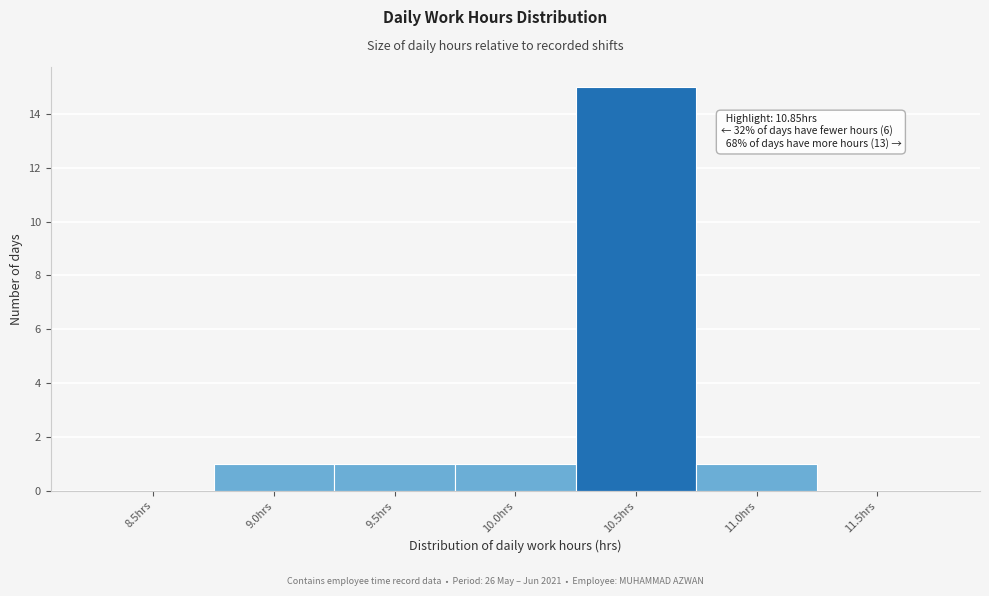

Reading left to right, extract all data points from this chart.

8.5hrs=0	9.0hrs=1	9.5hrs=1	10.0hrs=1	10.5hrs=15	11.0hrs=1	11.5hrs=0